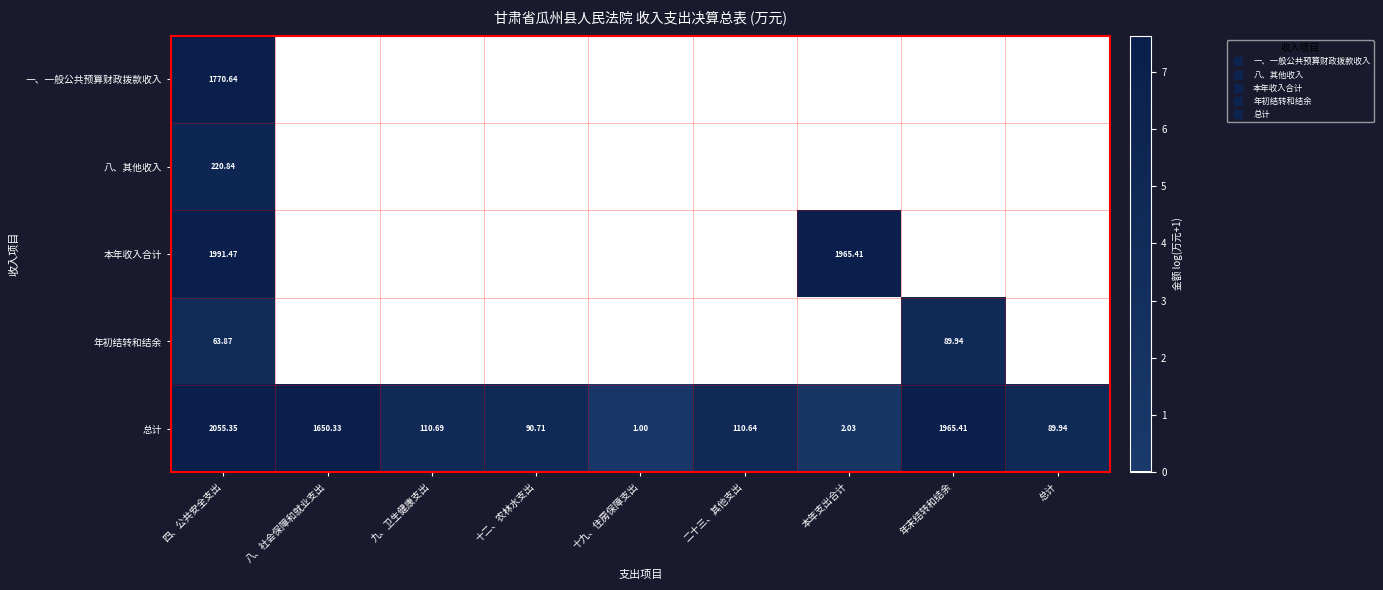

How many data points in 本年收入合计 are above 0?

2